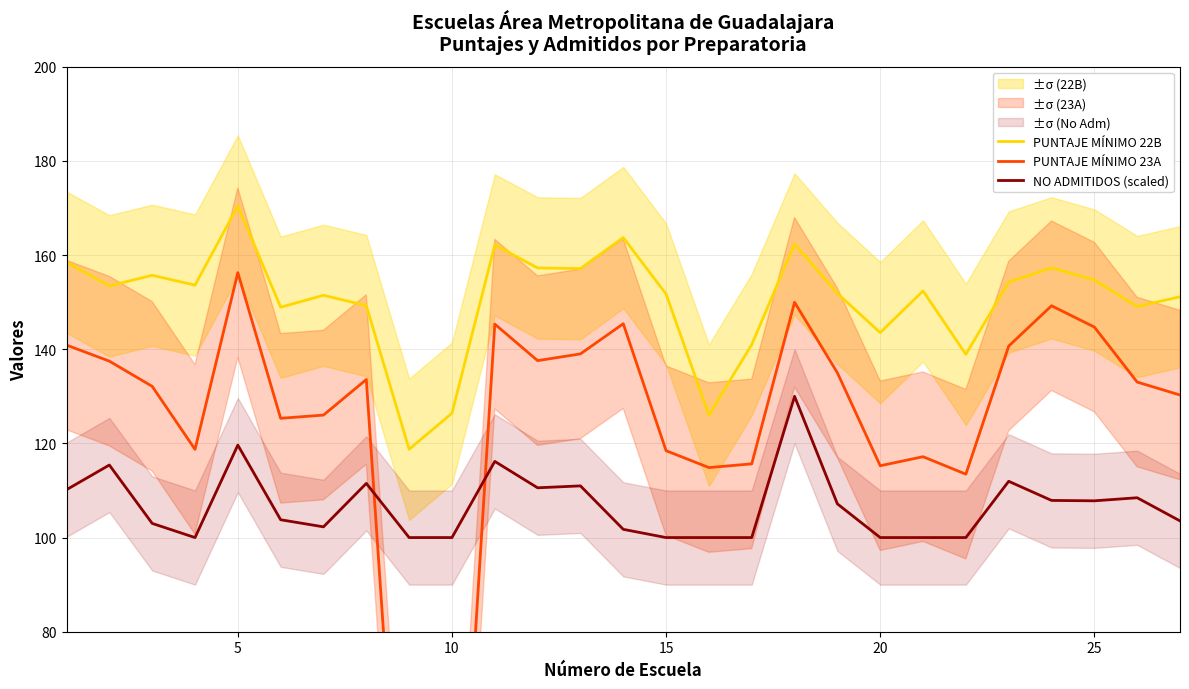

What is the average value of the PUNTAJE MÍNIMO 23A series?

122.8